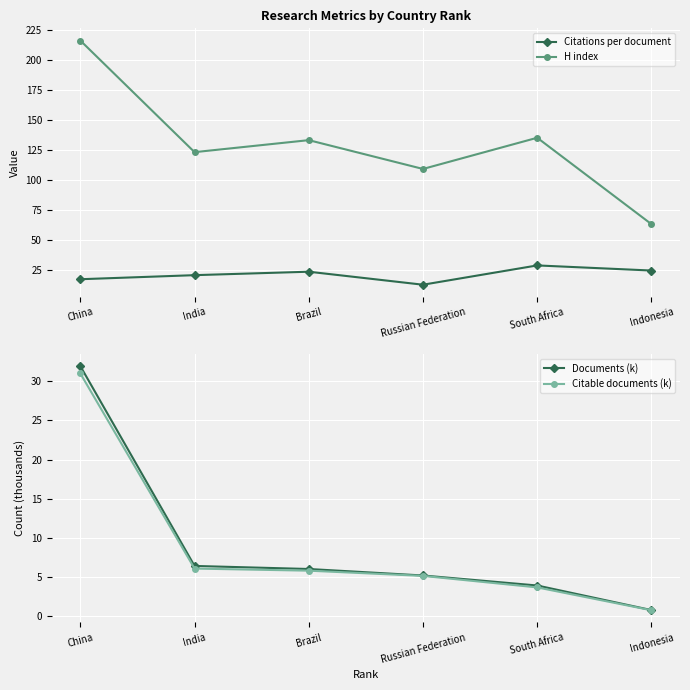

Which series has the largest total across all categories?

H index